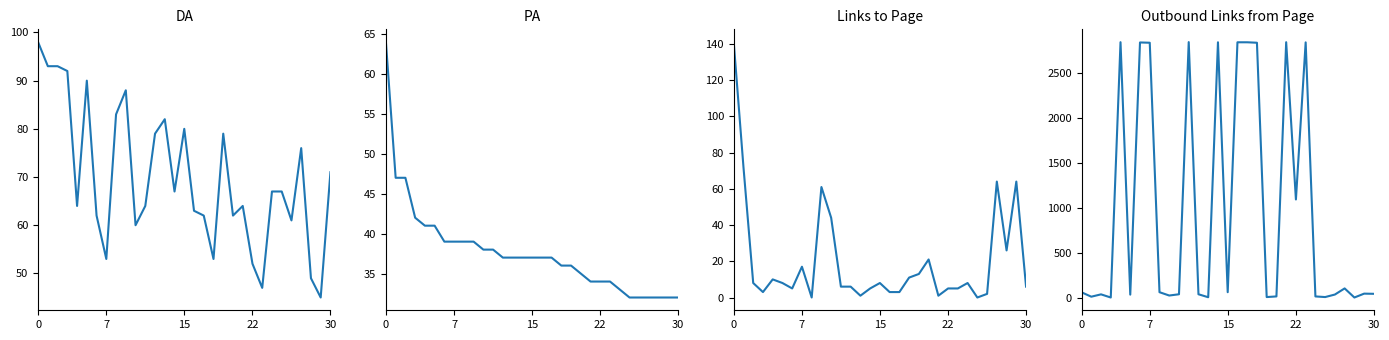

At 30, list the series in order from largest to smallest.

Outbound Links from Page, DA, PA, Links to Page